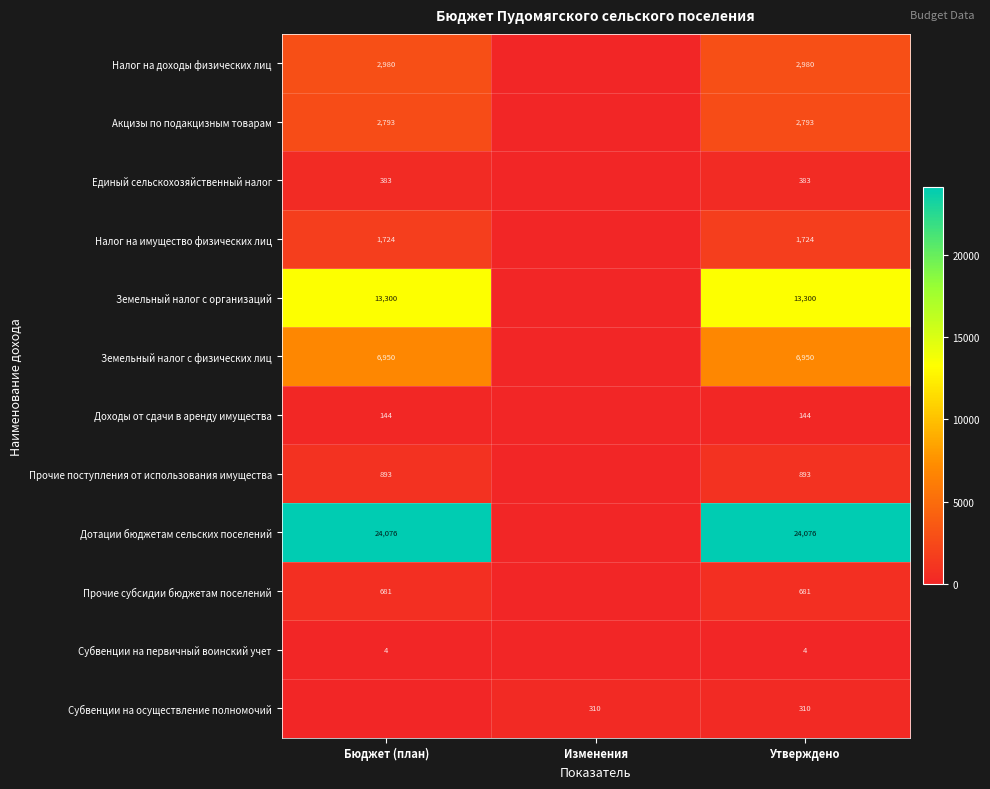

The Налог на доходы физических лиц series shows 2980 at Бюджет (план). True or false?

True